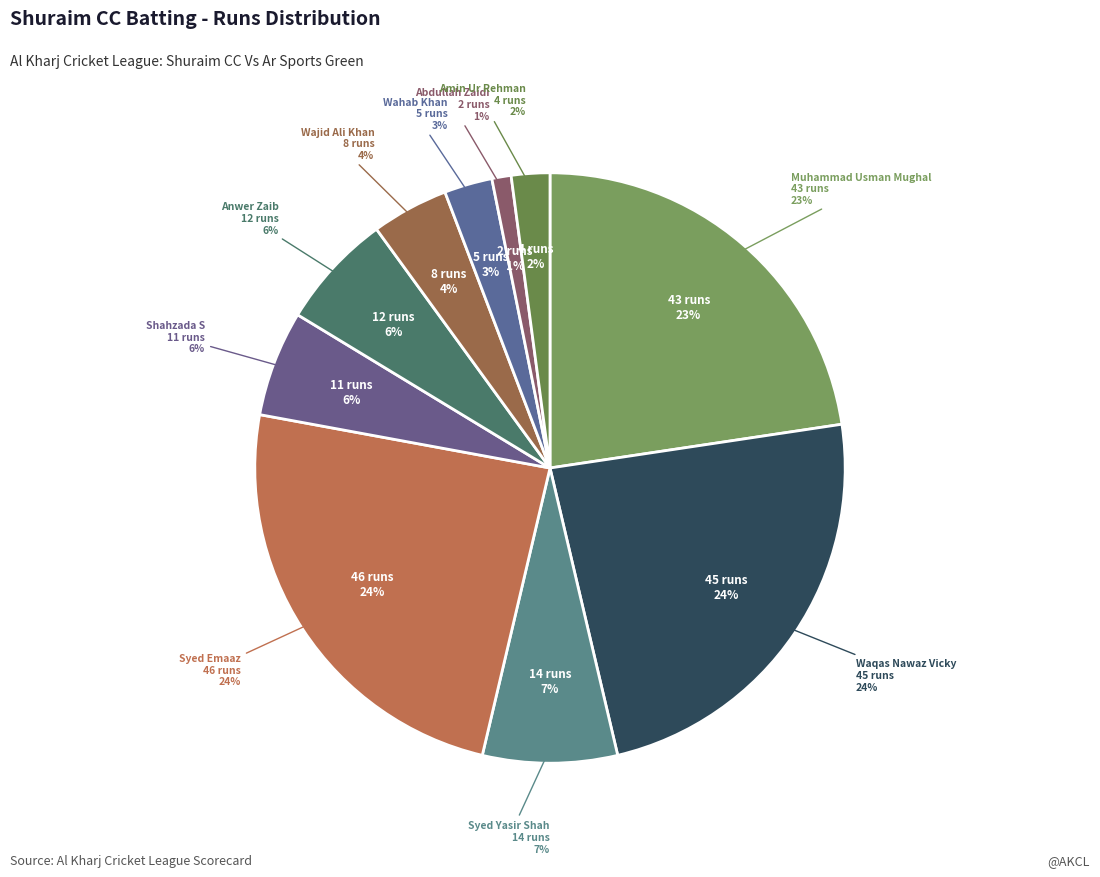

To the nearest percent, what is the difference between the Waqas Nawaz Vicky and Syed Yasir Shah slice percentages?

16%